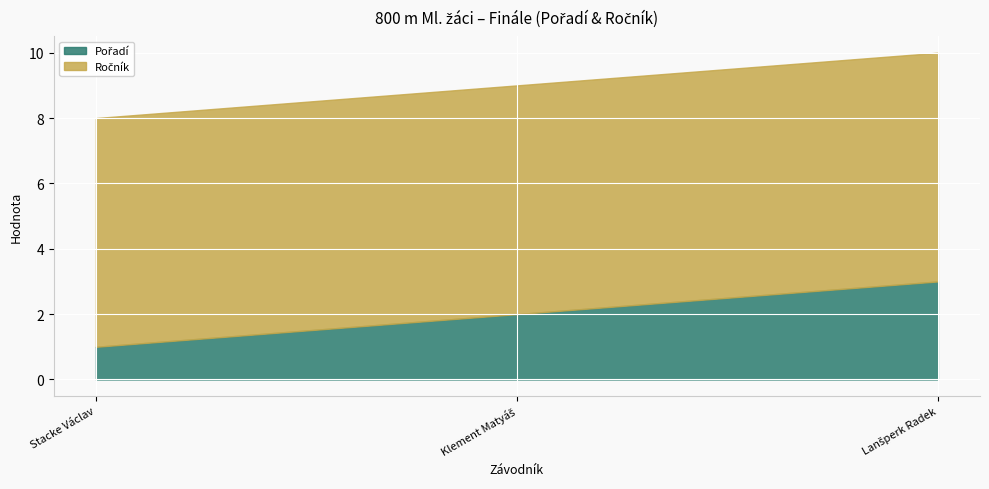

What is the value of the Ročník point at the 1st from the left?

7